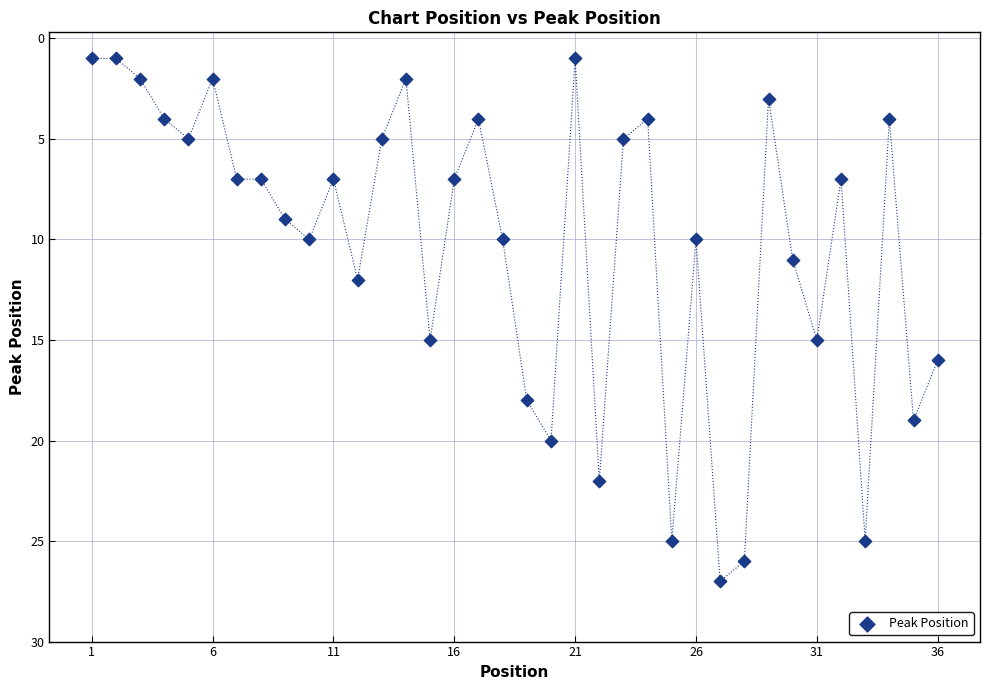

What is the range of Y values (max minus min)?

26